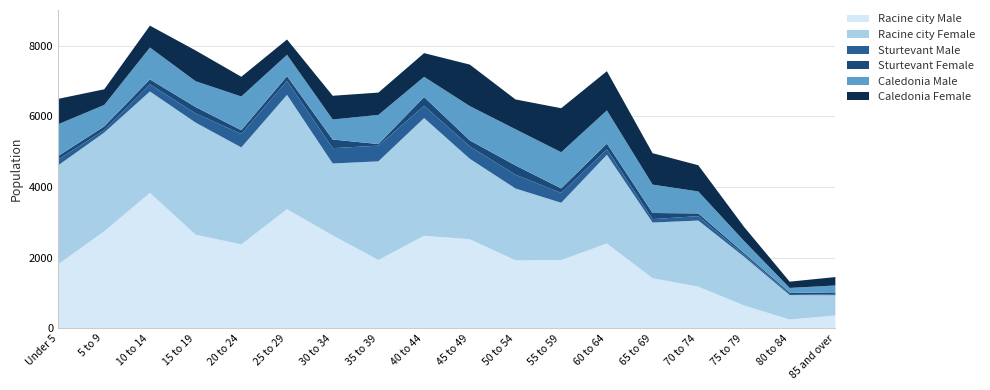

What value does the Racine city Male series have at 50 to 54, to the nearest 100?

1900